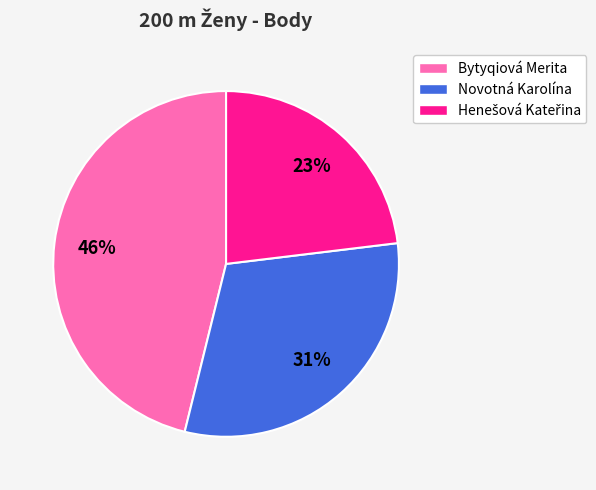

The Novotná Karolína slice represents 43% of the pie. True or false?

False